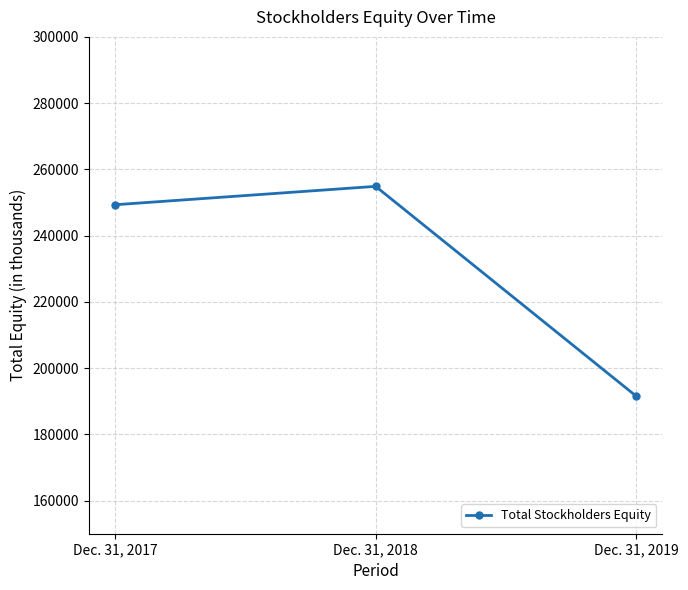

Rank the categories by value from lowest to highest.

Dec. 31, 2019, Dec. 31, 2017, Dec. 31, 2018